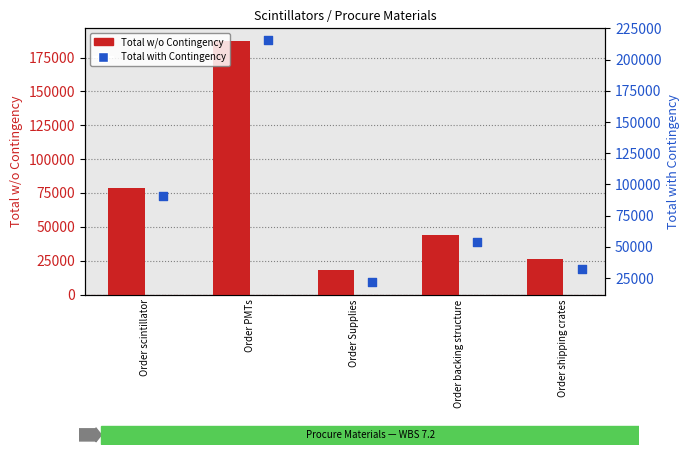

Which series reaches the maximum Y coordinate?

Total with Contingency